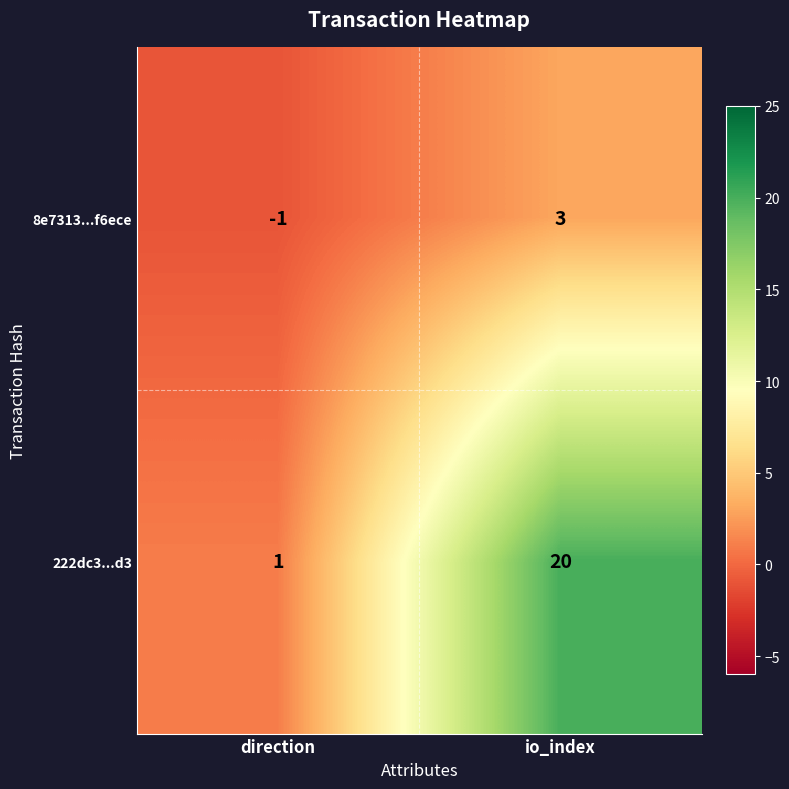

At direction, list the series in order from largest to smallest.

222dc3...d3, 8e7313...f6ece